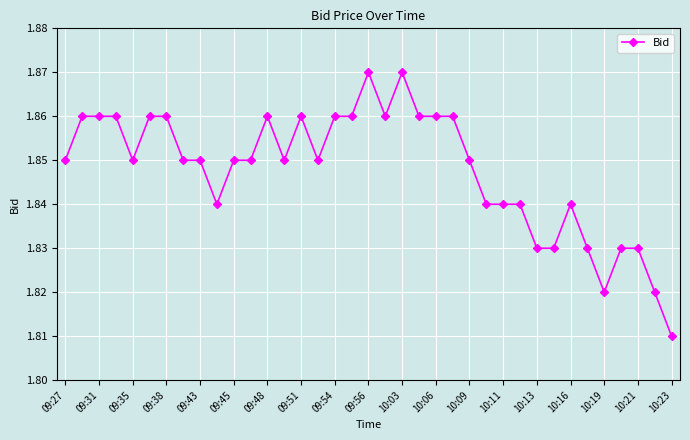

How many values are between 1 and 2?

37